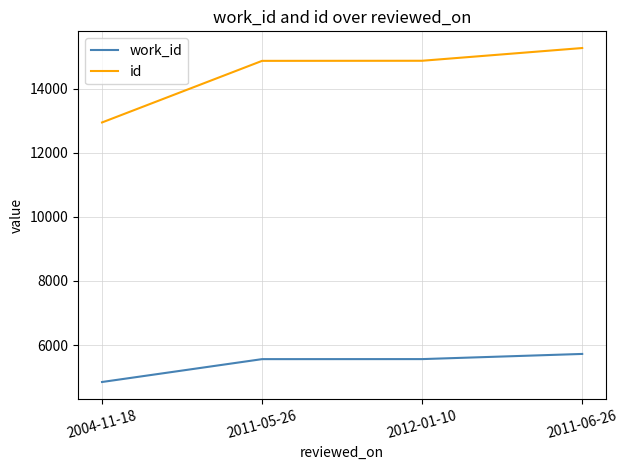

How many lines are shown in the chart?

2